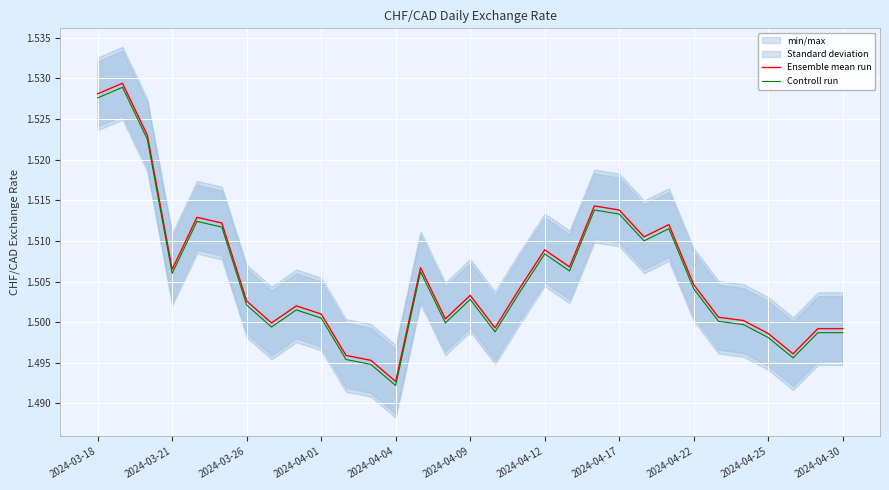

Reading left to right, extract all data points from this chart.

Ensemble mean run: 1.5	1.5	1.5	1.5	1.5	1.5	1.5	1.5	1.5	1.5	1.5	1.5	1.5	1.5	1.5	1.5	1.5	1.5	1.5	1.5	1.5	1.5	1.5	1.5	1.5	1.5	1.5	1.5	1.5	1.5	1.5
Controll run: 1.5	1.5	1.5	1.5	1.5	1.5	1.5	1.5	1.5	1.5	1.5	1.5	1.5	1.5	1.5	1.5	1.5	1.5	1.5	1.5	1.5	1.5	1.5	1.5	1.5	1.5	1.5	1.5	1.5	1.5	1.5